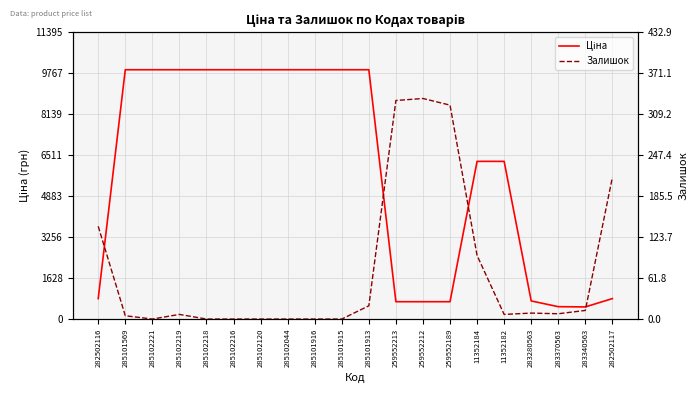

True or false: Залишок and Ціна intersect in this chart.

False